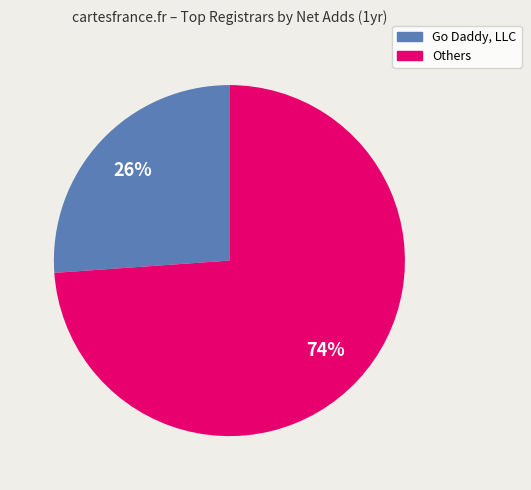

To the nearest percent, what is the difference between the largest and smallest slice percentages?

48%